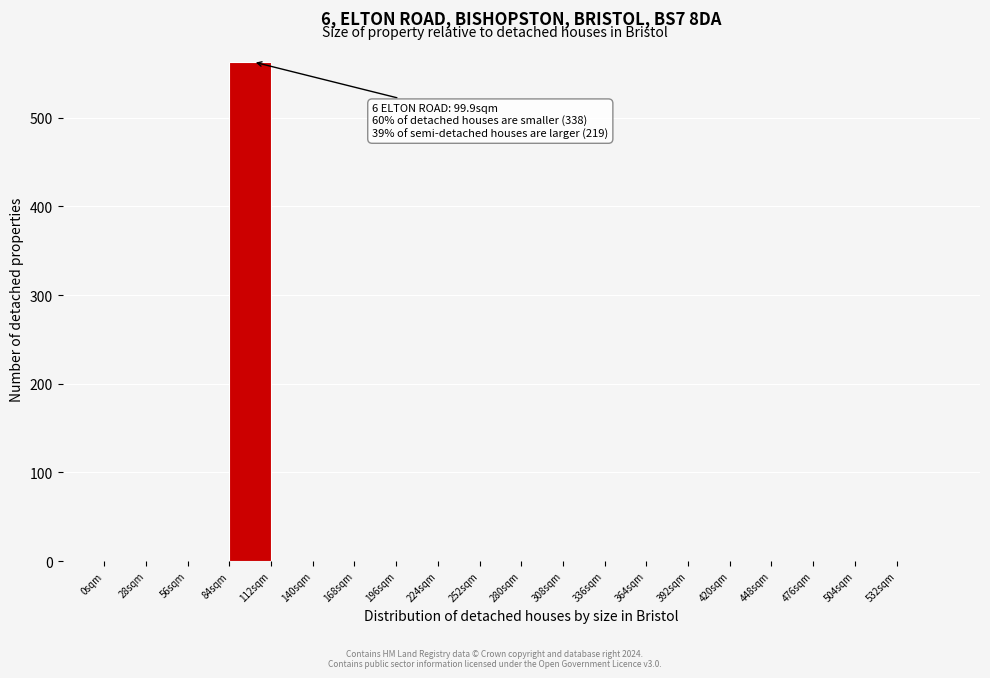

Over which range of the x-axis is the bar tallest?

84 to 112